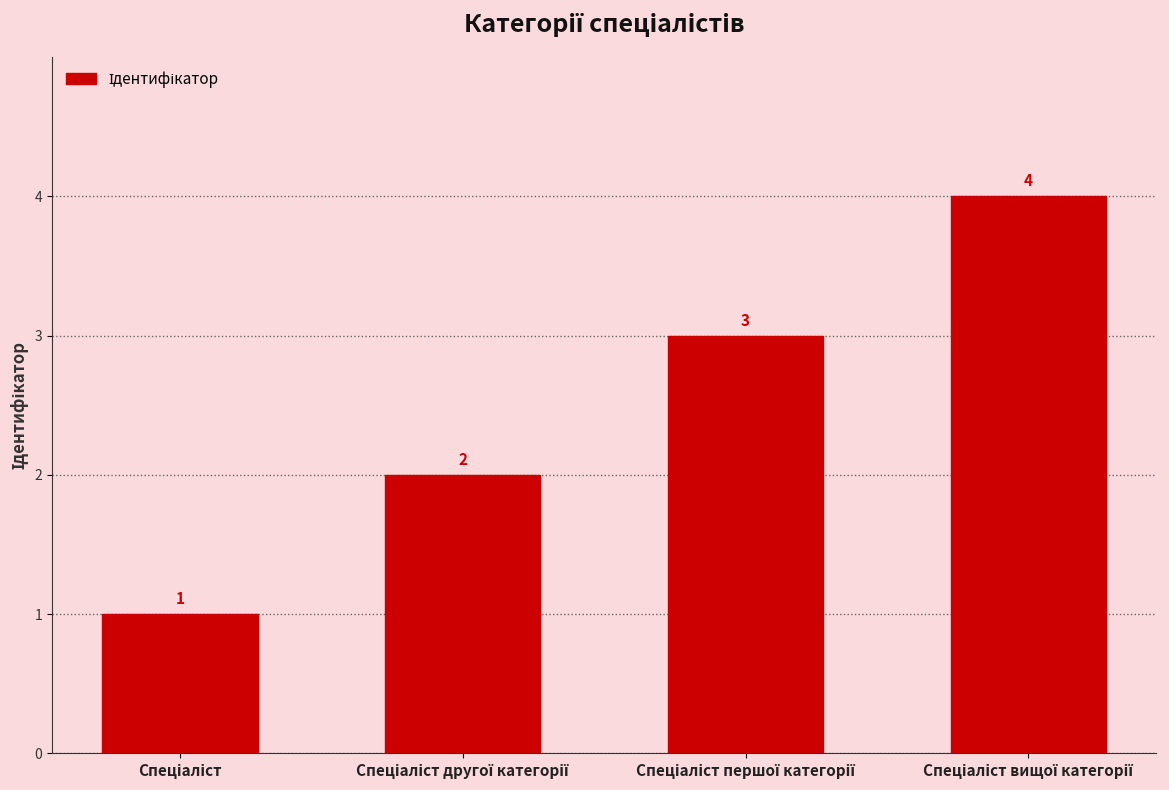

Reading left to right, what are all the values shown in this chart?

1	2	3	4